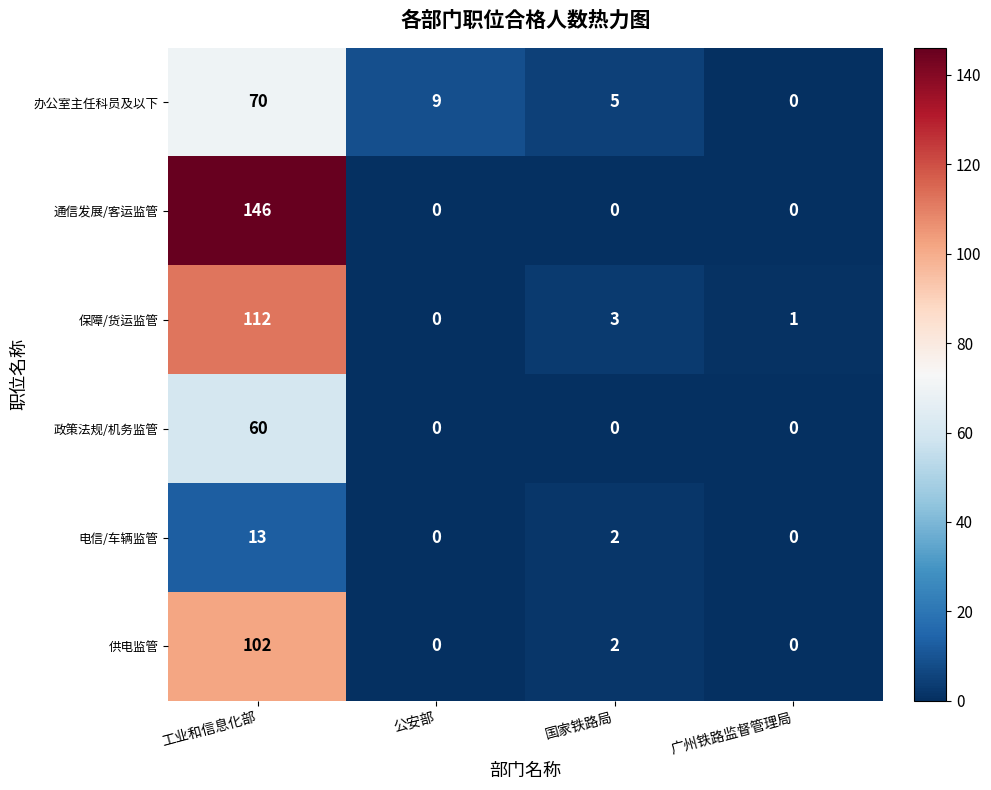

What is the total value across all series at 国家铁路局?

12